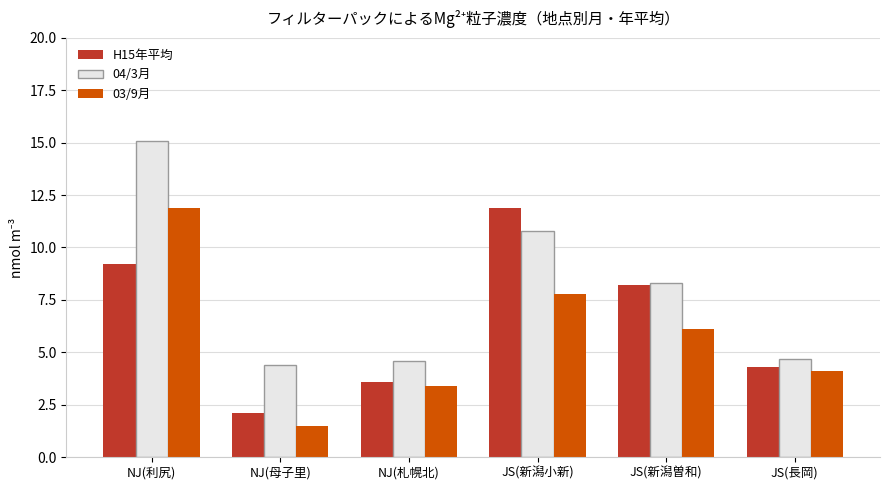

How many values in the 03/9月 series are below 6?

3